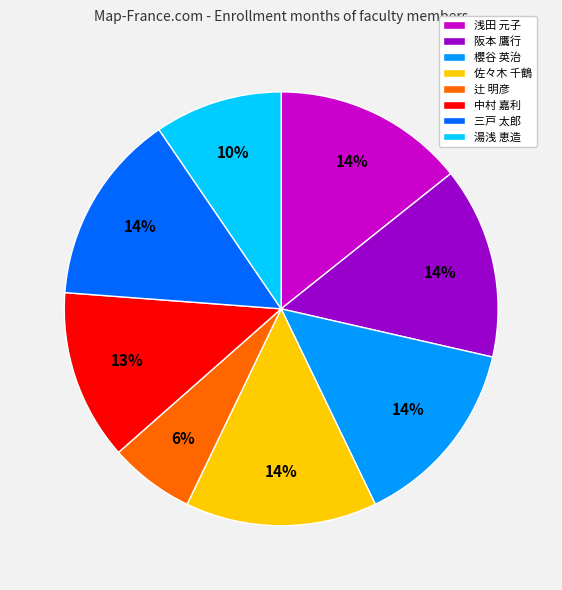

Which has a higher value, 湯浅 恵造 or 辻 明彦?

湯浅 恵造